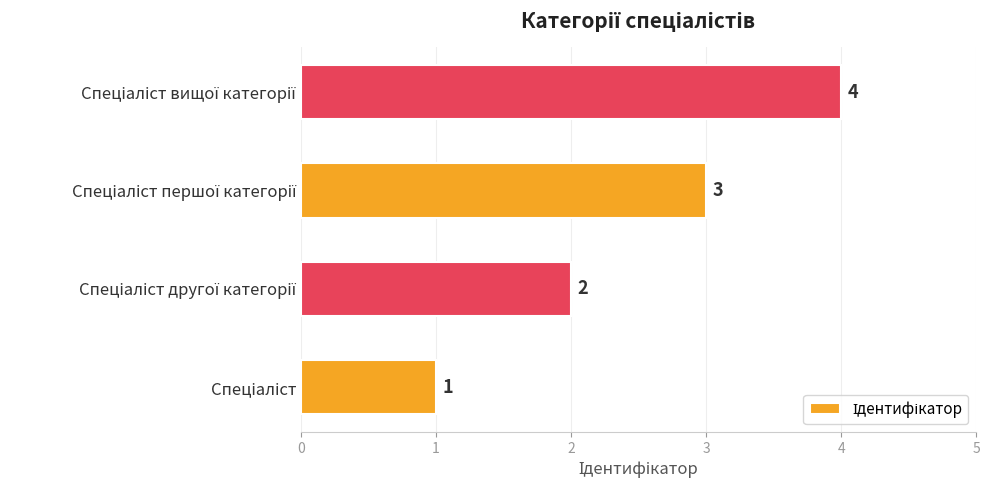

What is the difference between the maximum and minimum values?

3